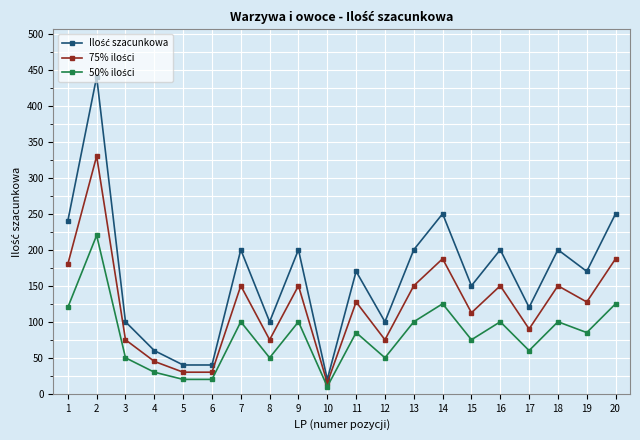

What is the difference between the highest and lowest values at 18?

100.0